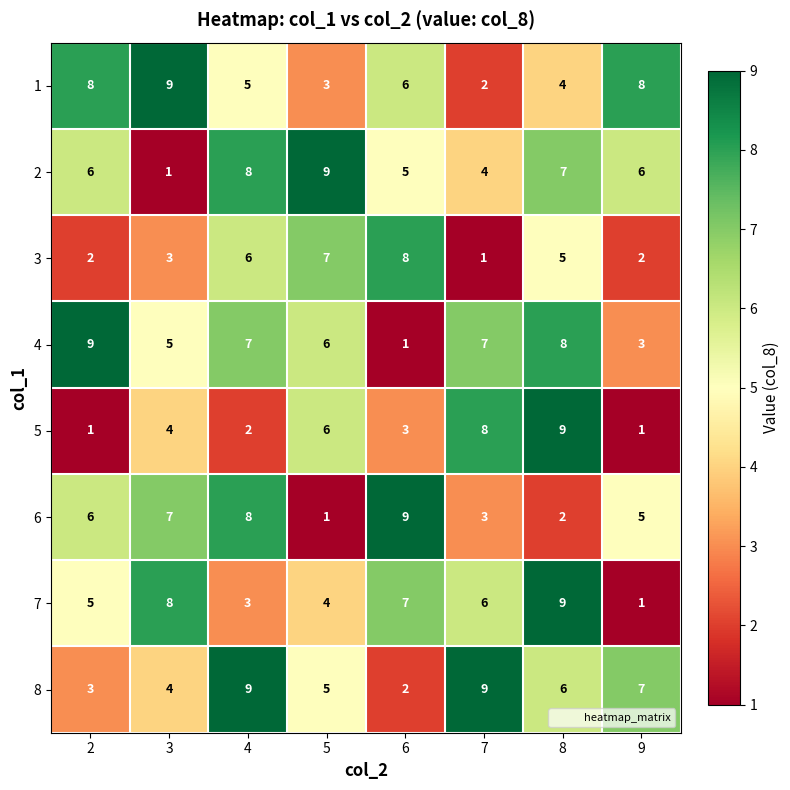

What is the difference between the 7 values at 4 and 7?

3